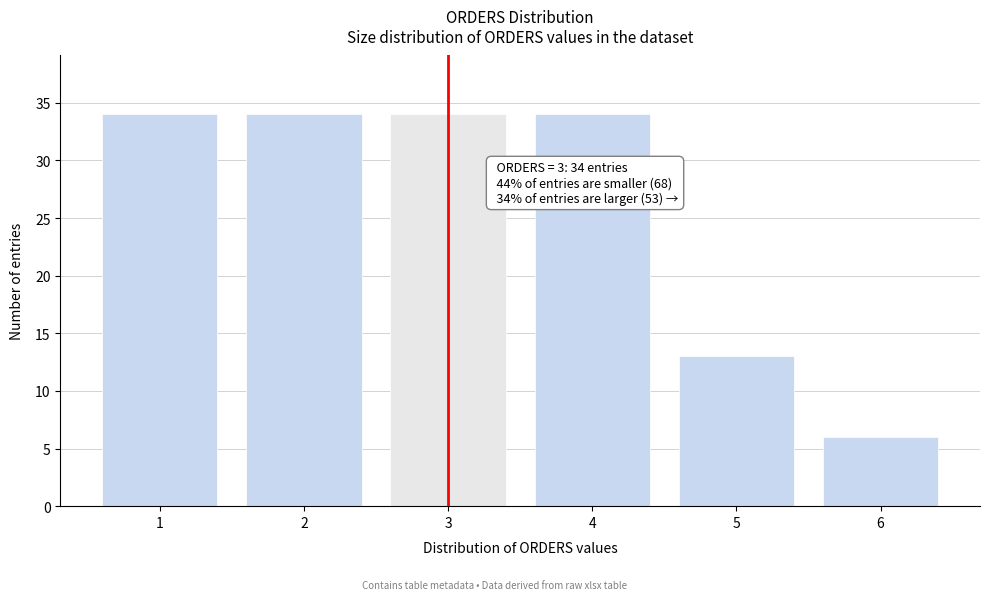

Reading left to right, list all the values displayed in this chart.

34	34	34	34	13	6